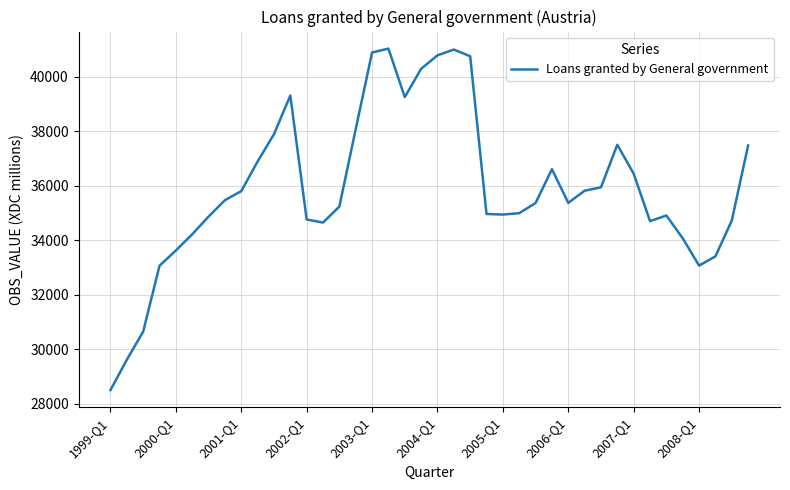

How many lines are shown in the chart?

1